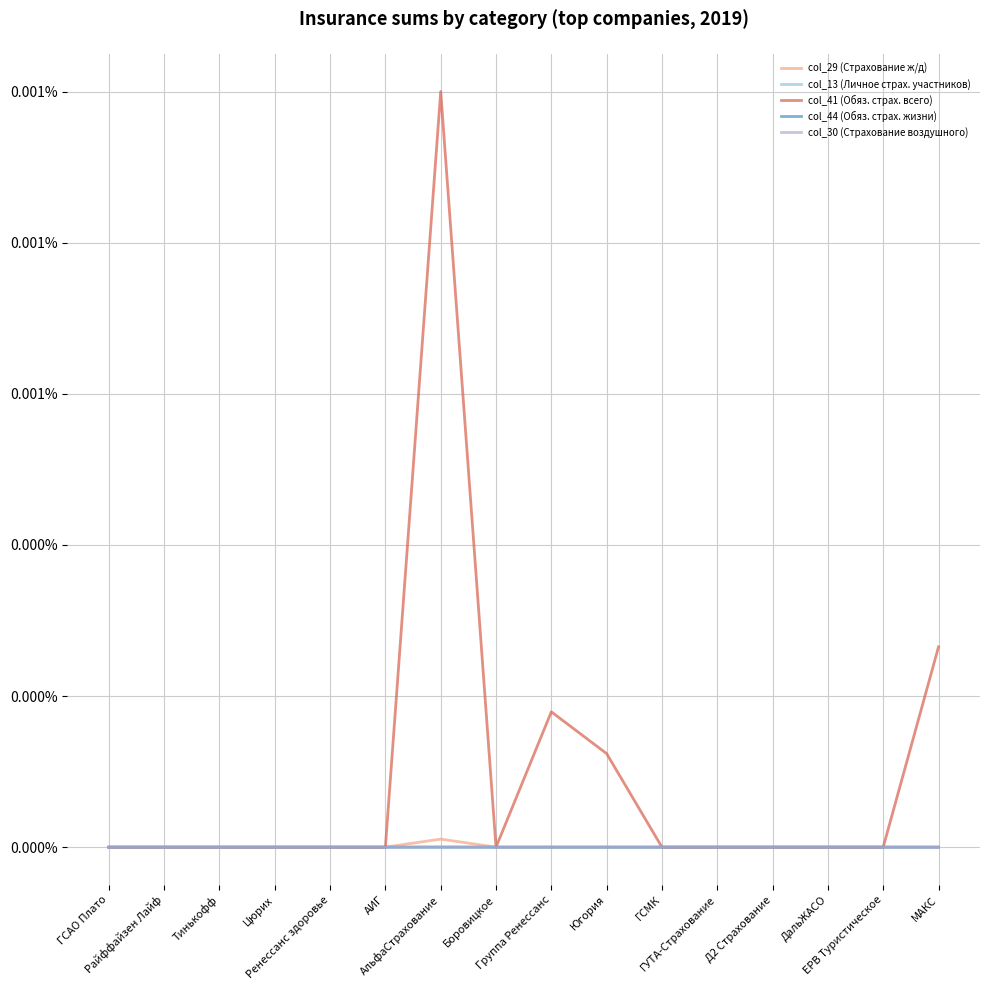

In col_30 (Страхование воздушного), how many points are higher than both neighbors (excluding endpoints)?

4